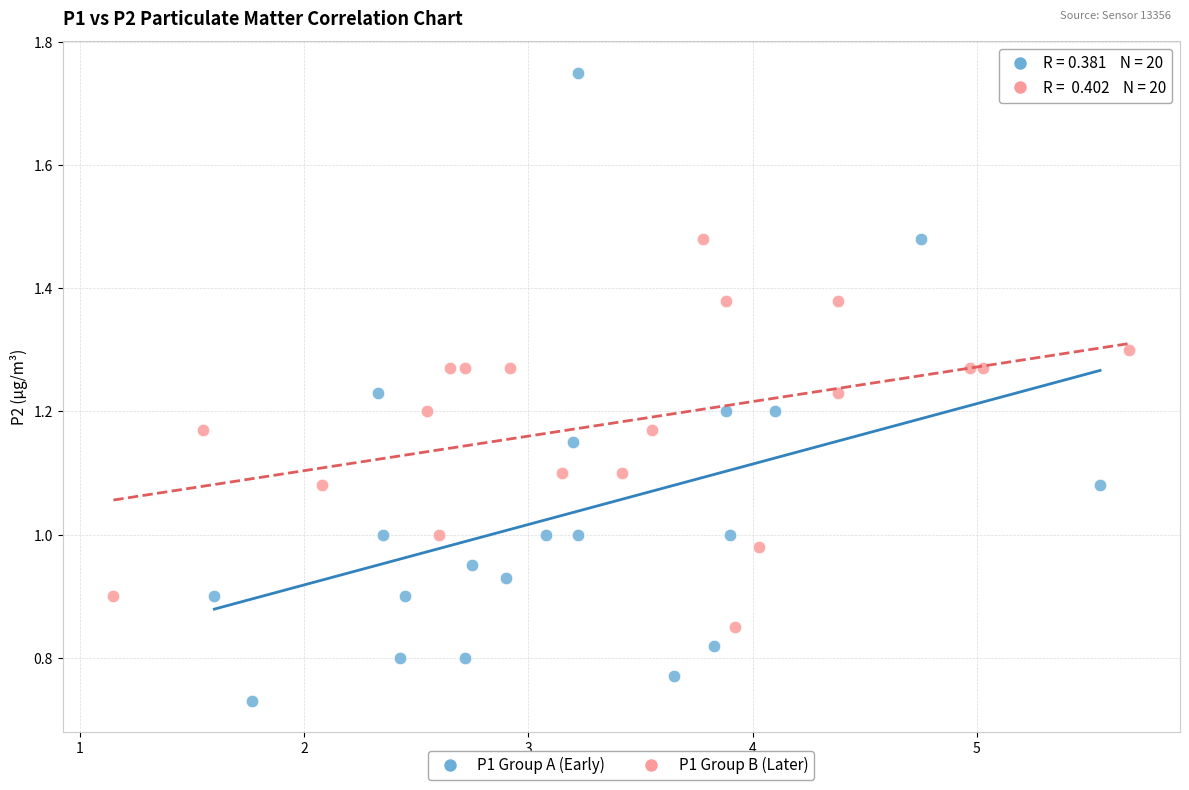

Which series contains the lowest Y value?

P1 Group A (Early)